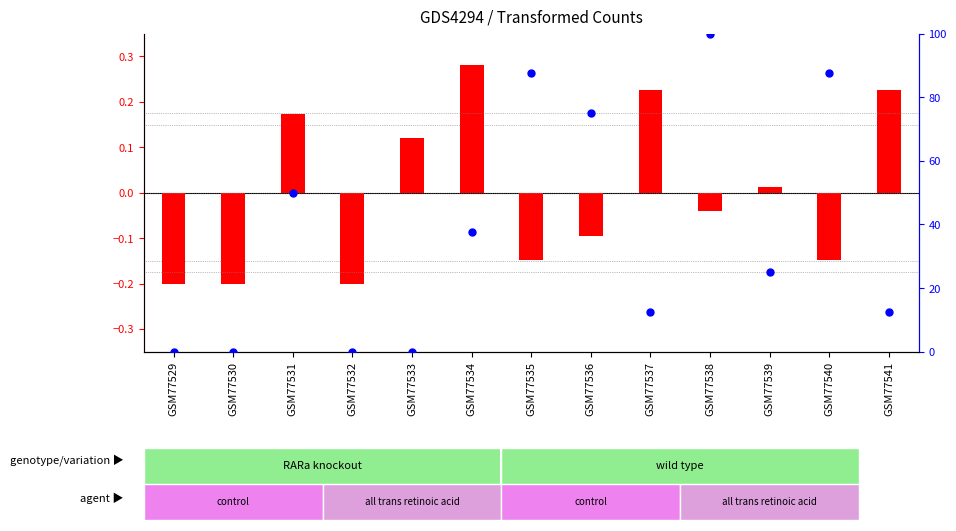

Which series has the widest spread of Y values?

percentile rank within the sample